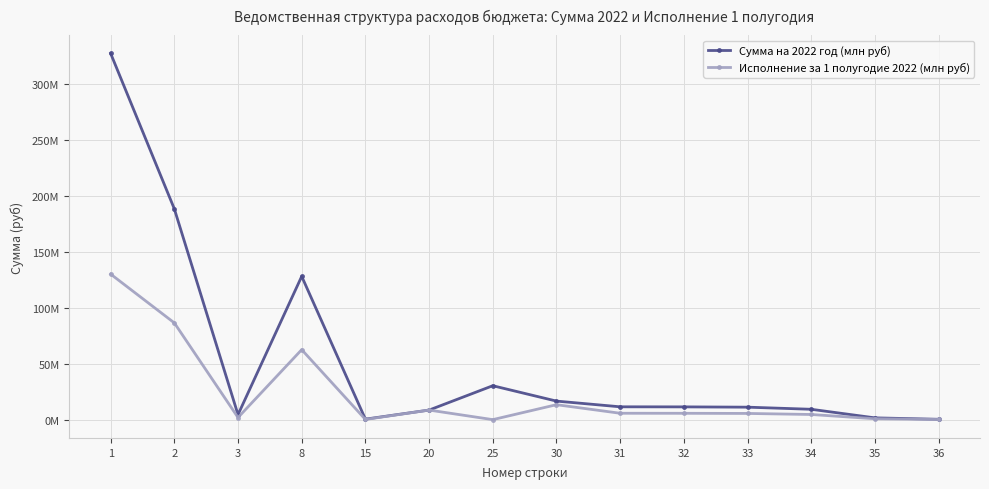

How many interior local peaks does the Исполнение за 1 полугодие 2022 (млн руб) series have?

3